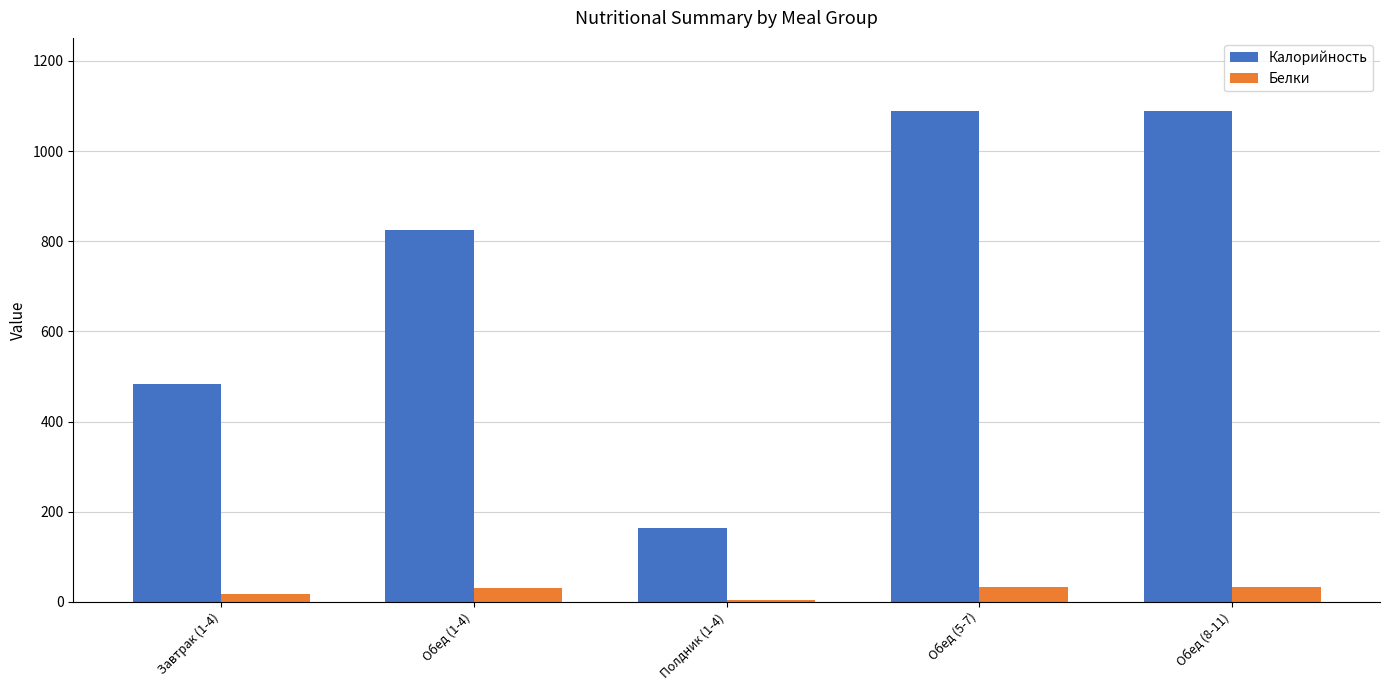

True or false: Белки has a value of 33.3 at Обед (5-7).

True